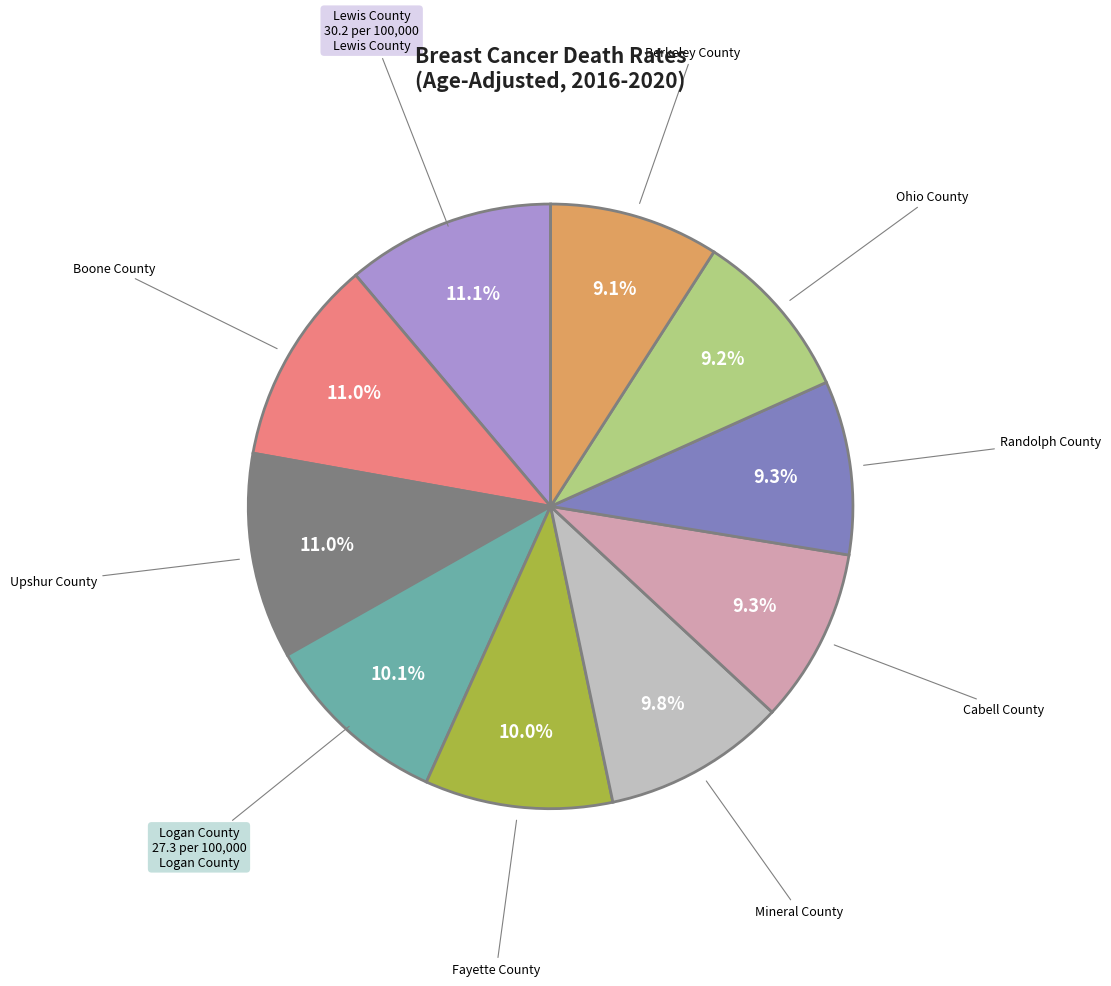

Count the number of slices in the pie.

10